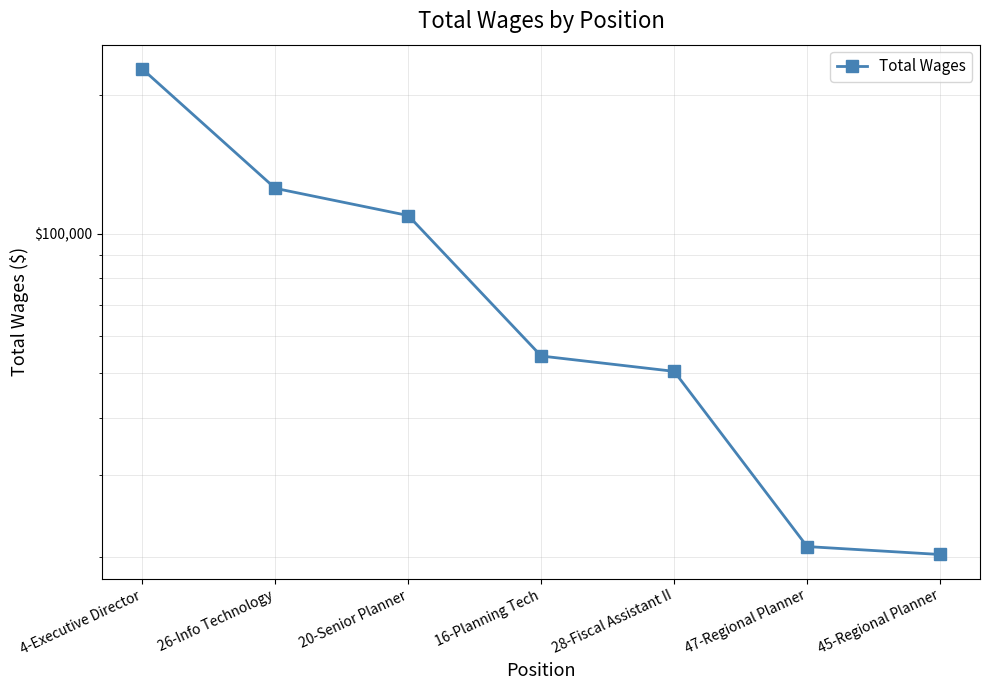

What is the difference between the second highest and second lowest values?

104357